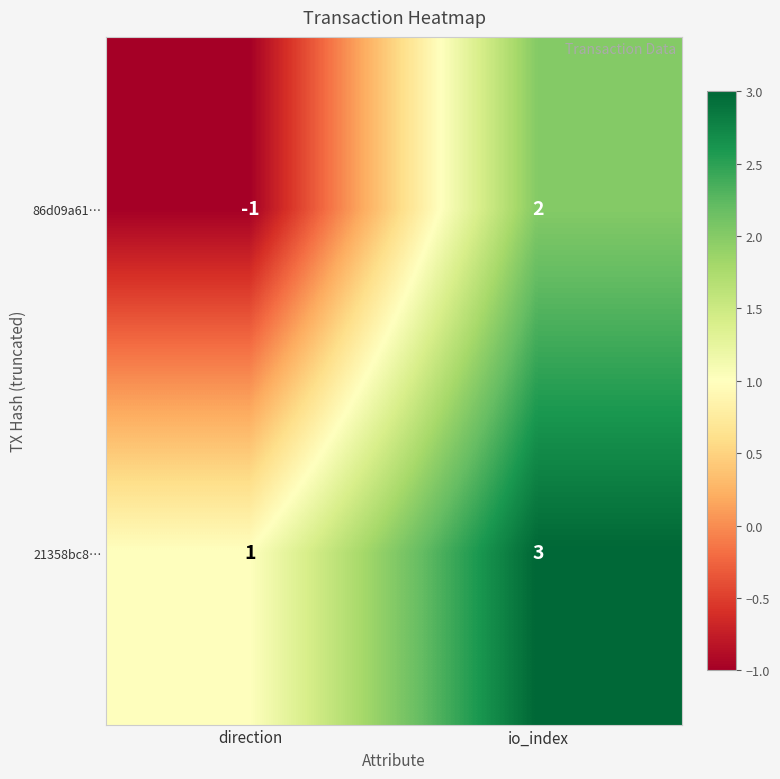

Between direction and io_index, which series saw the biggest shift?

86d09a61…